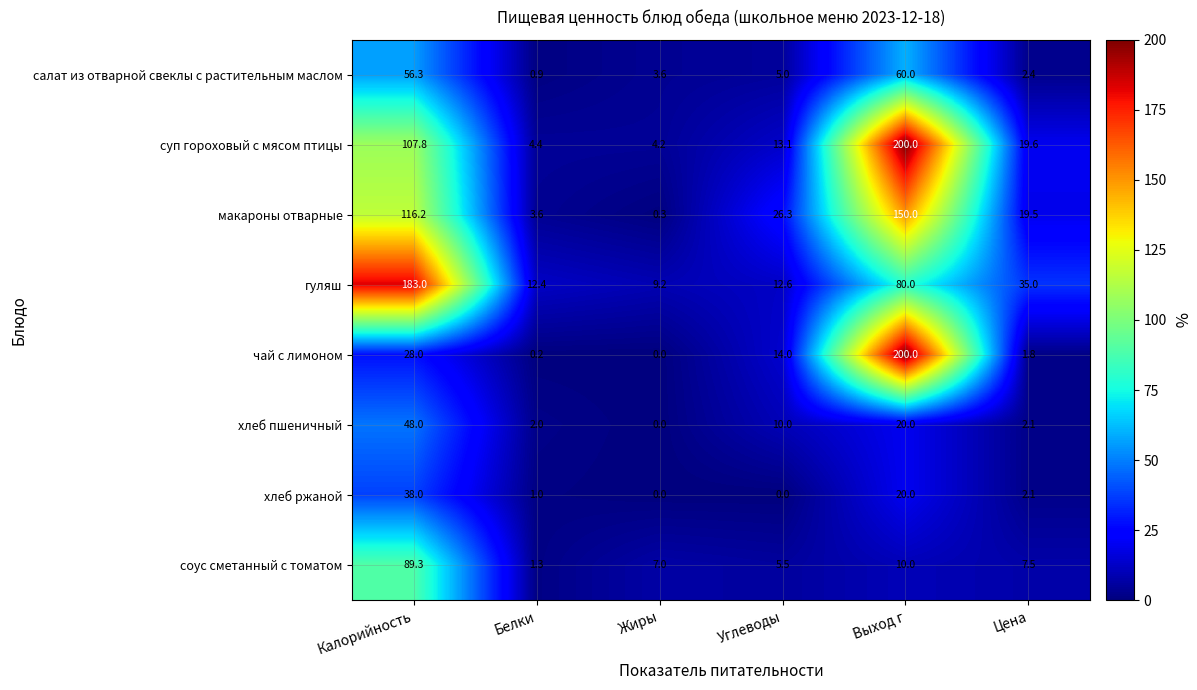

What is the sum of the гуляш values at Выход г and Жиры?

89.2